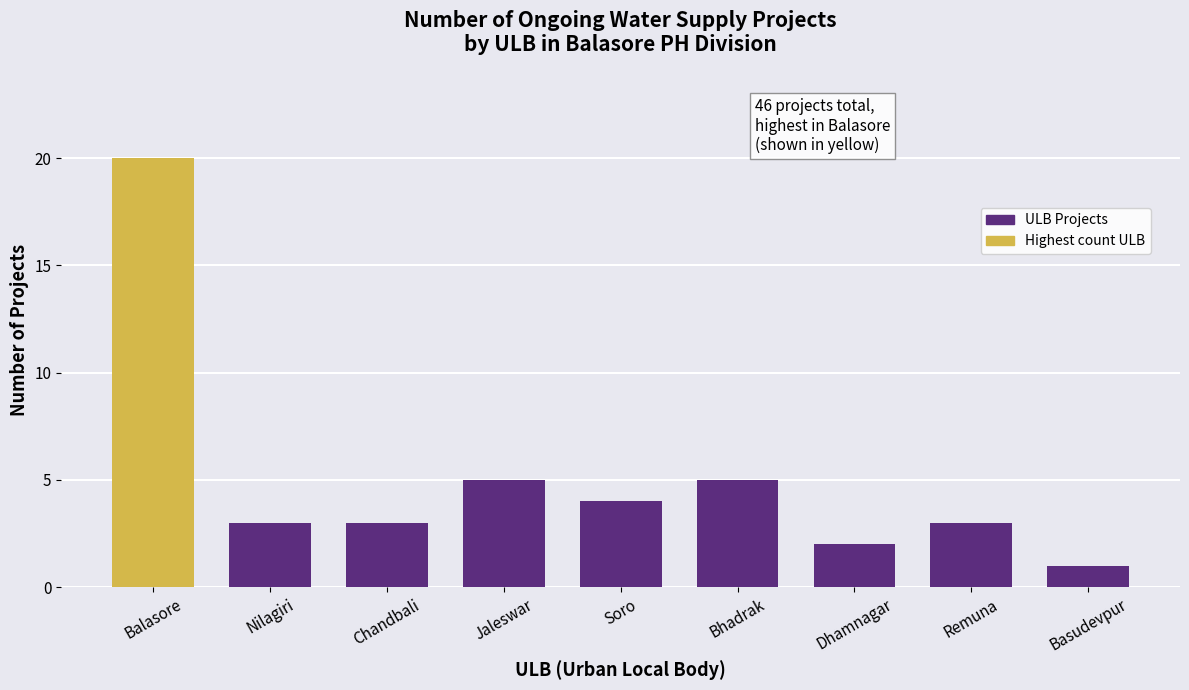

Reading left to right, transcribe all the data shown in this chart.

Balasore=20	Nilagiri=3	Chandbali=3	Jaleswar=5	Soro=4	Bhadrak=5	Dhamnagar=2	Remuna=3	Basudevpur=1